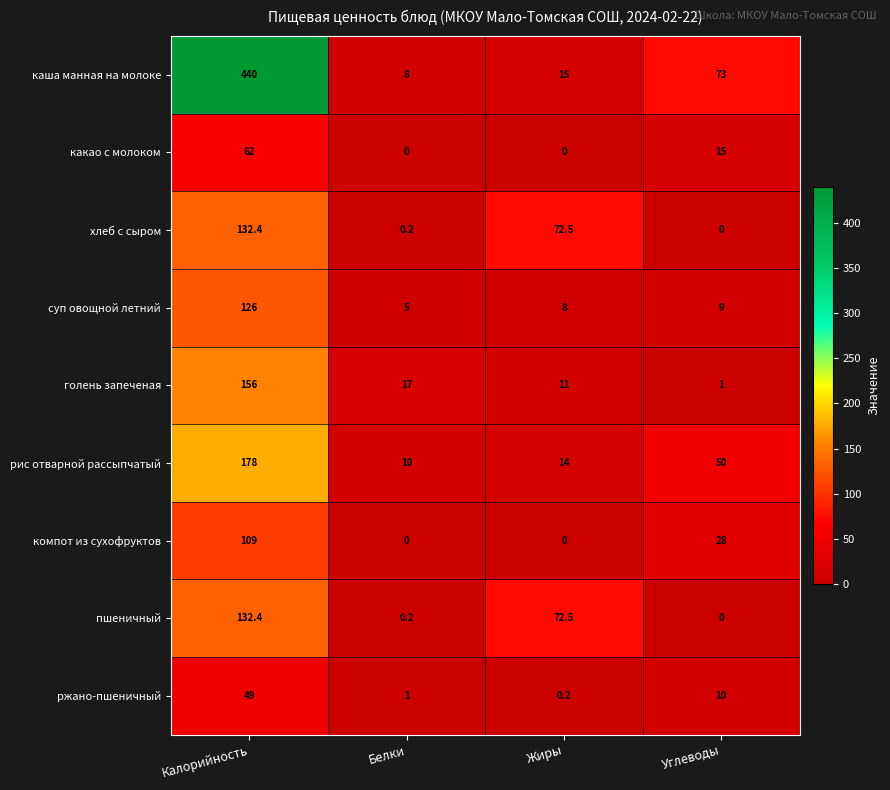

Rank the categories by пшеничный value from highest to lowest.

Калорийность, Жиры, Белки, Углеводы